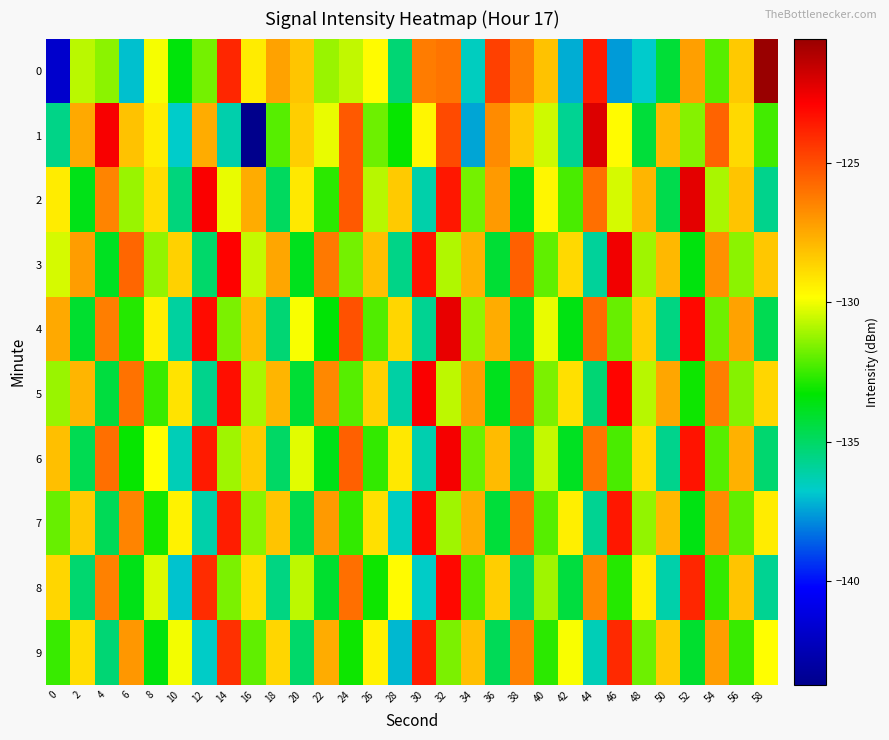

At which category does the chart reach its peak across all series?

58